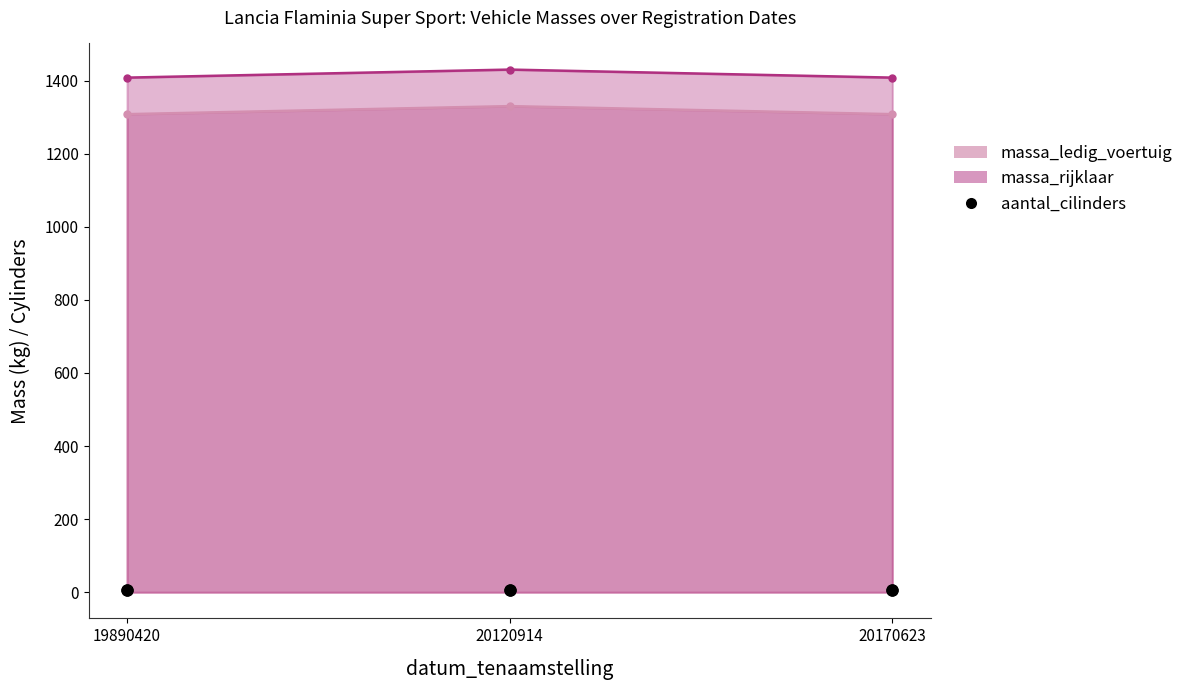

Which series has the largest total across all categories?

massa_rijklaar